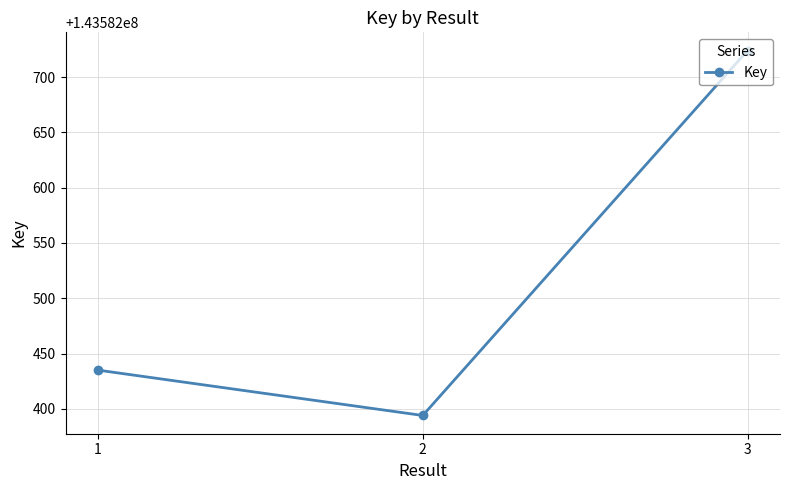

Reading left to right, transcribe all the data shown in this chart.

143582435	143582394	143582724